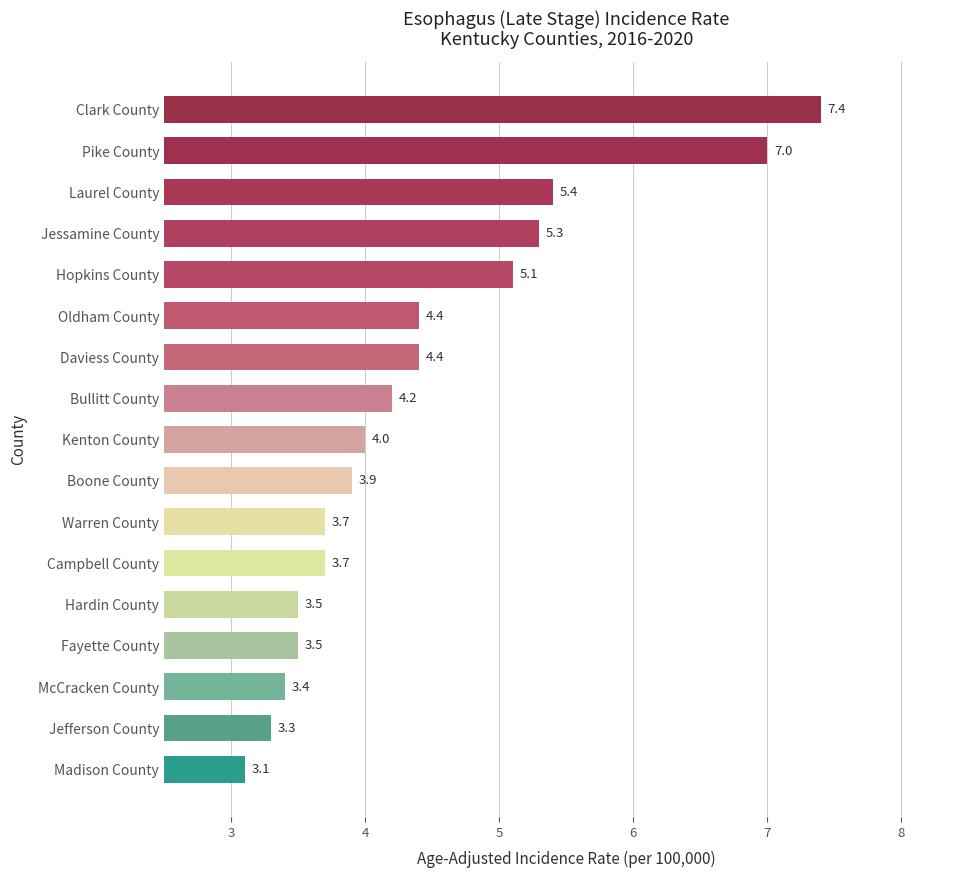

At which category does the chart reach its minimum across all series?

Madison County